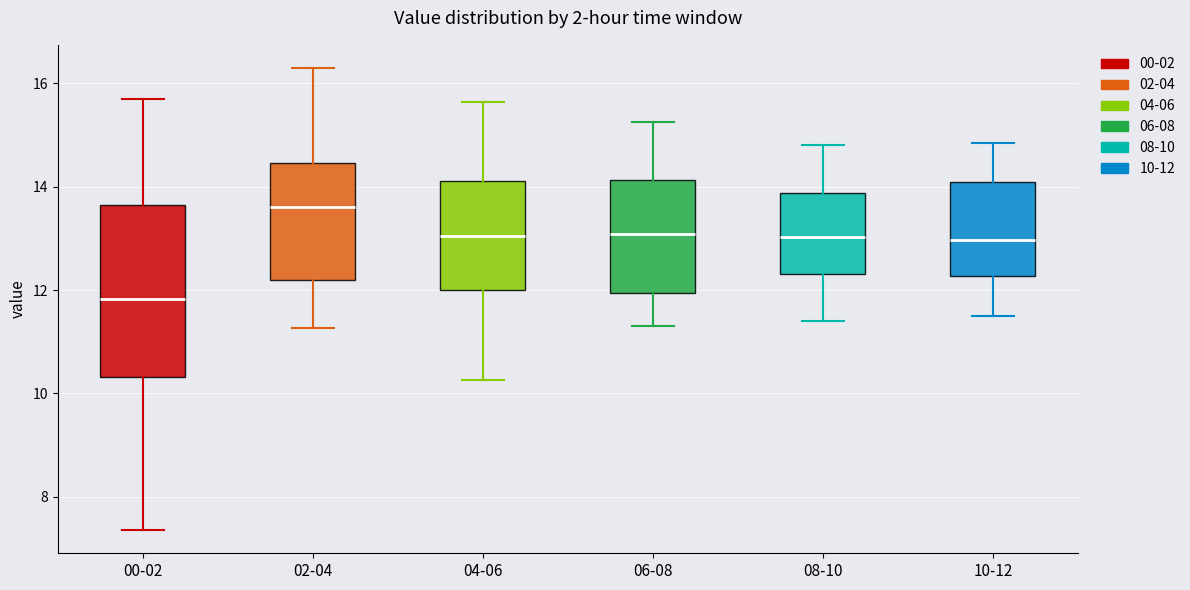

Which box has the highest median line?

02-04